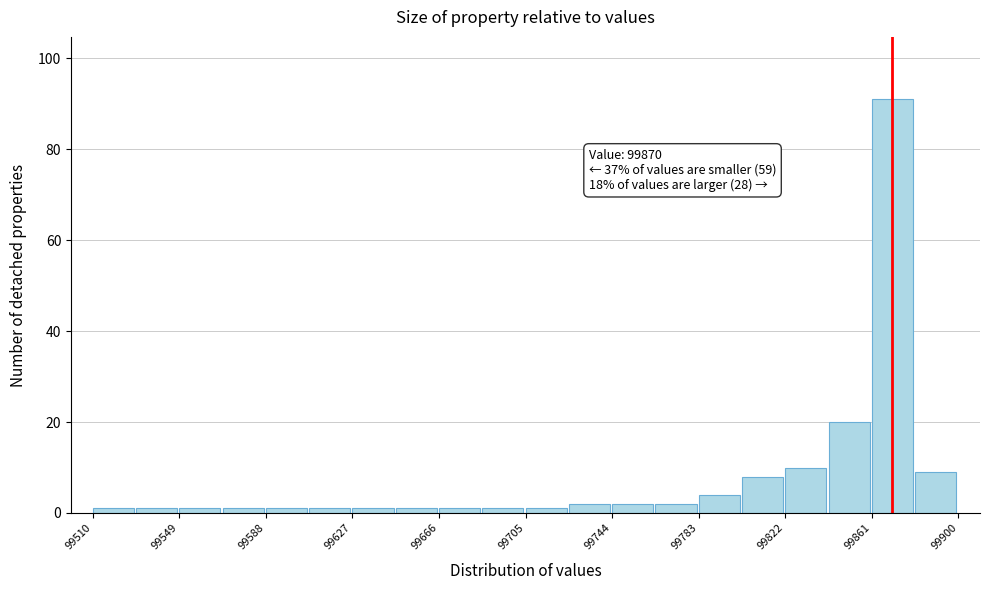

Around what value on the x-axis is the tallest bar? Give the approximate position of its centre, as read against the axis.

99870